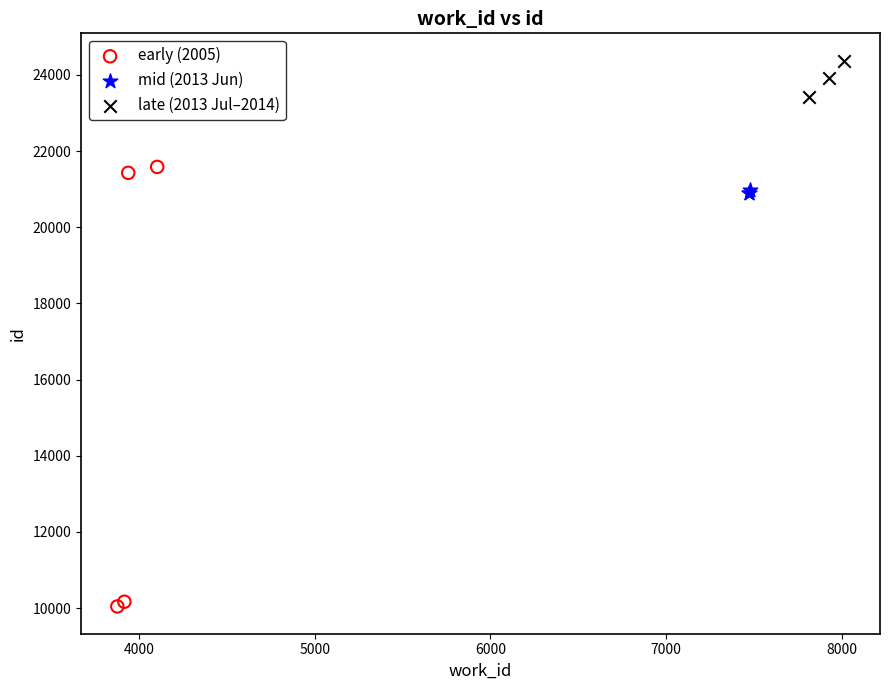

What are all the series names shown in the legend?

early (2005), mid (2013 Jun), late (2013 Jul–2014)